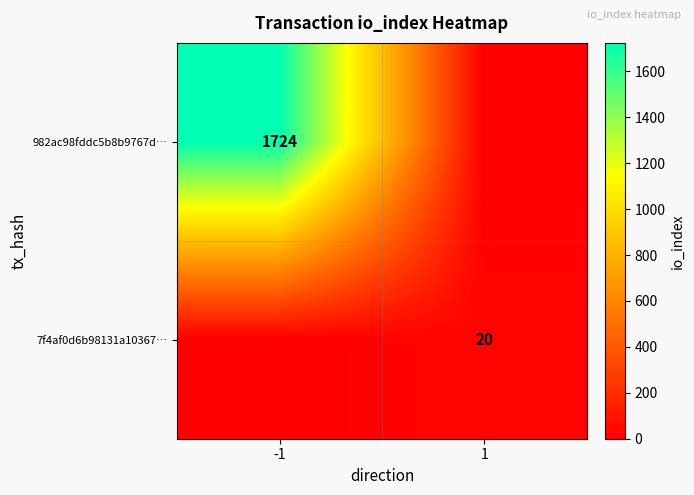

Is it true that 982ac98fddc5b8b9767d… equals 431 at -1?

False